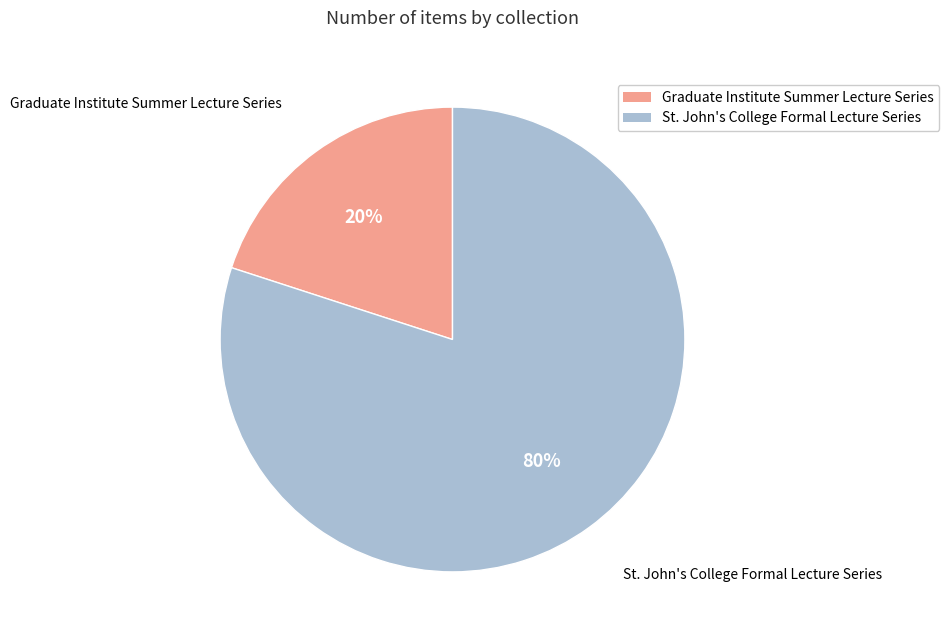

Does any single category account for the majority?

Yes